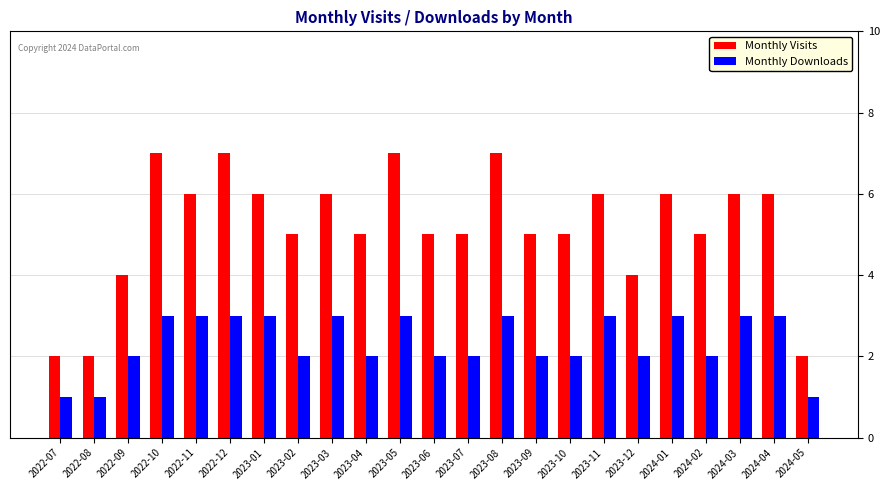

What is the maximum value shown in the chart?

7